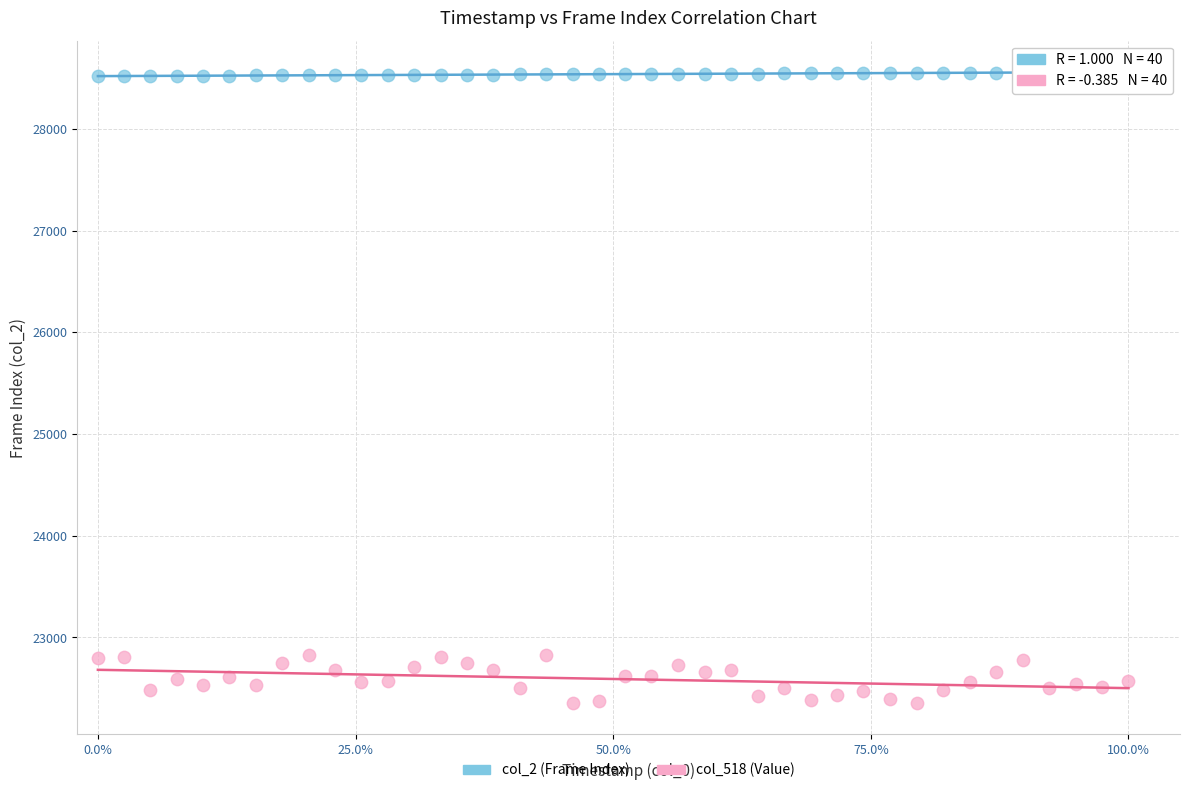

What are all the series names shown in the legend?

col_2 (Frame Index), col_518 (Value)